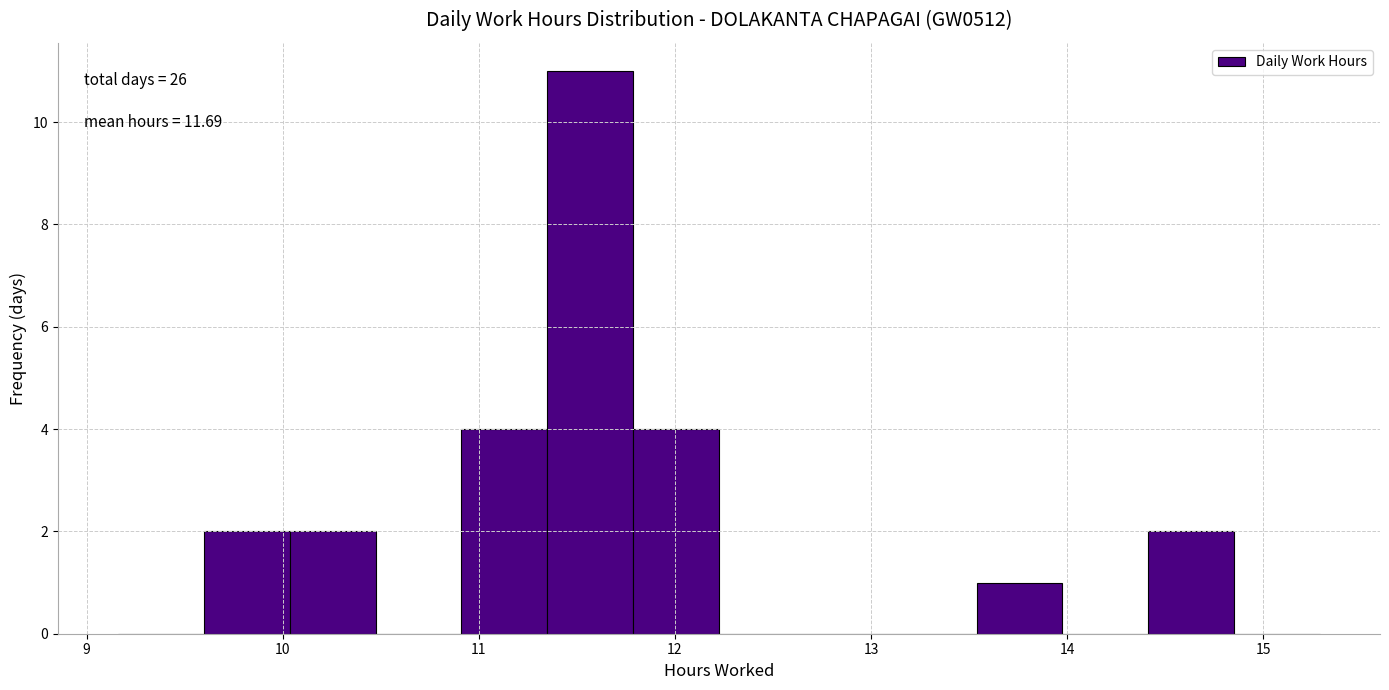

Over which range of the x-axis is the bar tallest?

11.3 to 11.8